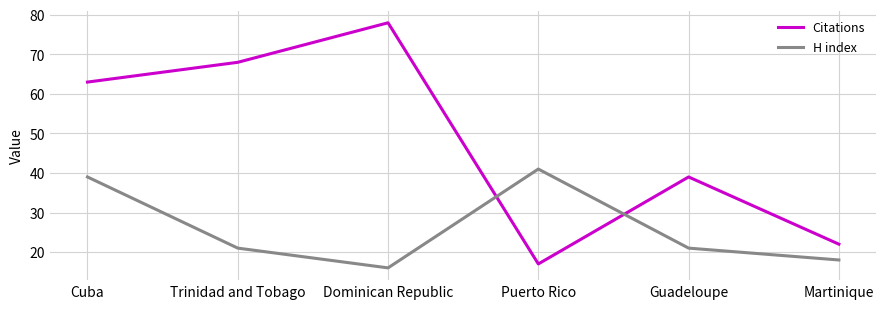

What is the maximum value shown in the chart?

78